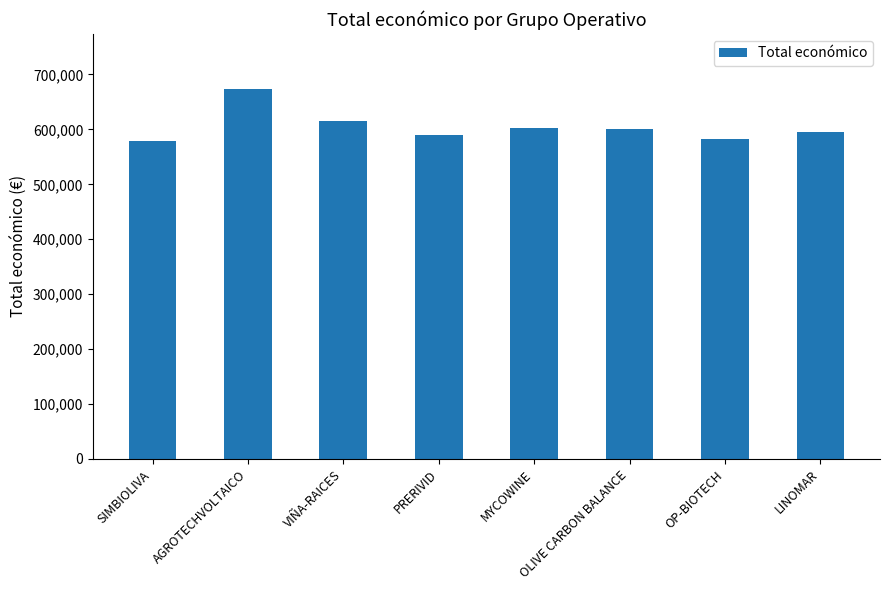

The value at SIMBIOLIVA is 155690.4. True or false?

False